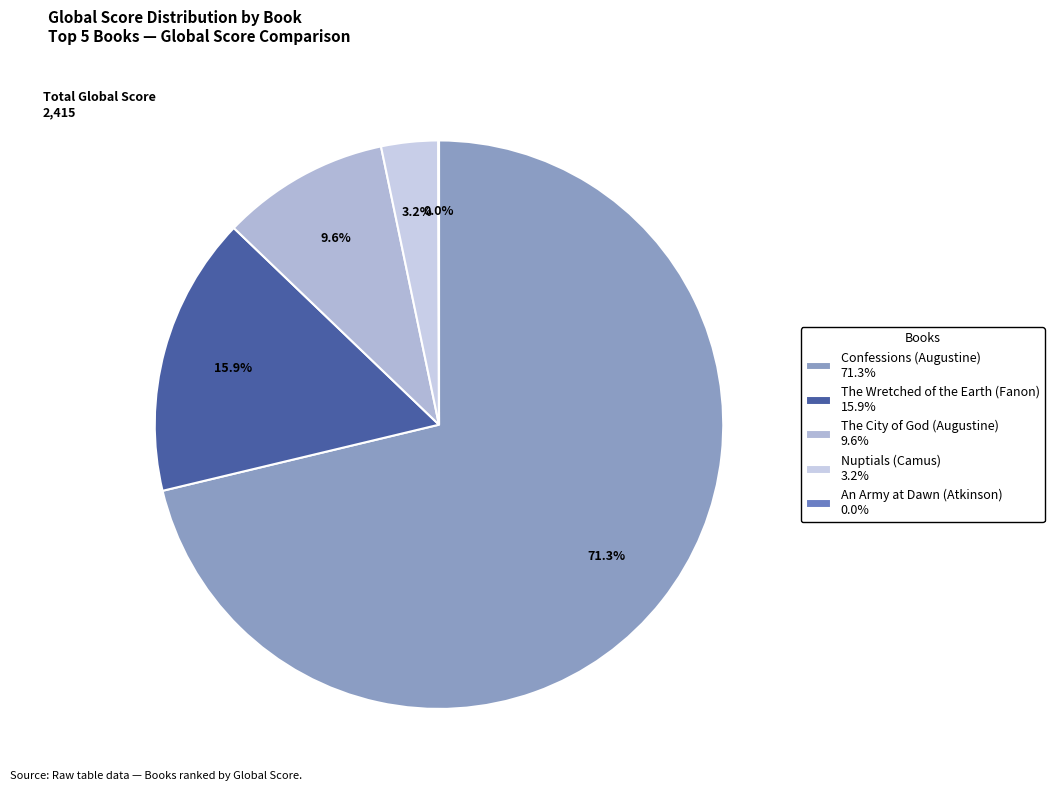

What is the total percentage of The City of God (Augustine) and Confessions (Augustine)?

80.8%